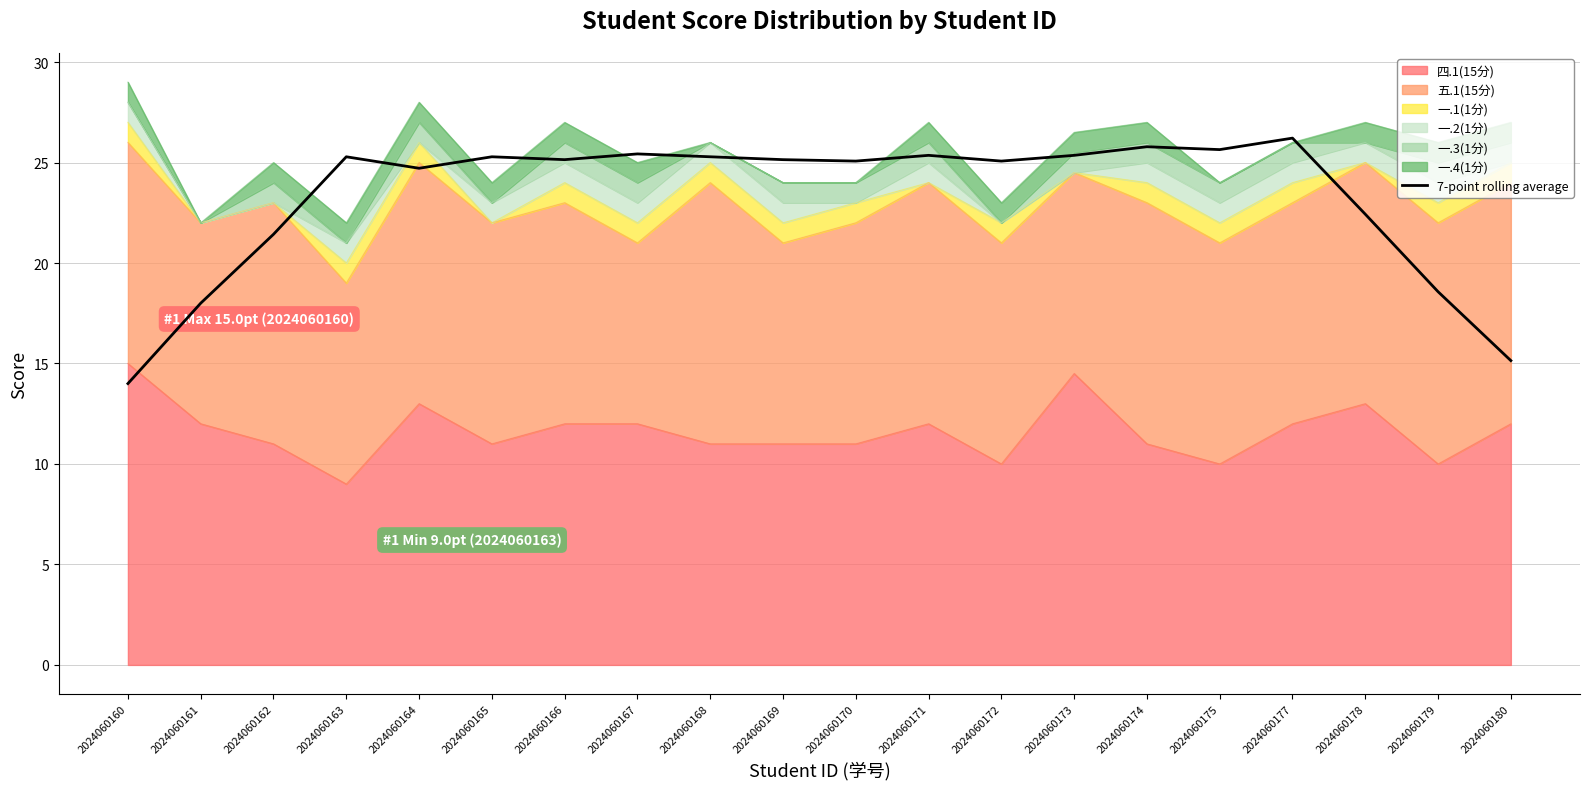

At which label is the value closest to 20?

2024060162